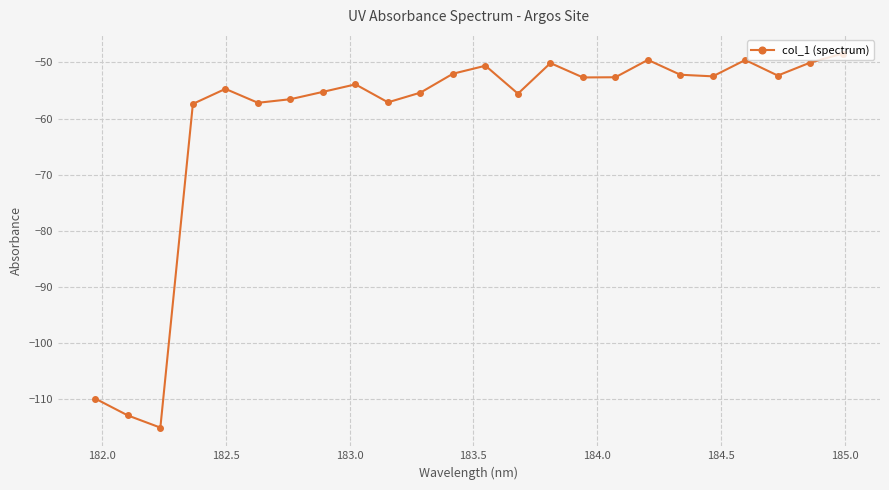

True or false: the data has more than 1 interior local peaks.

True